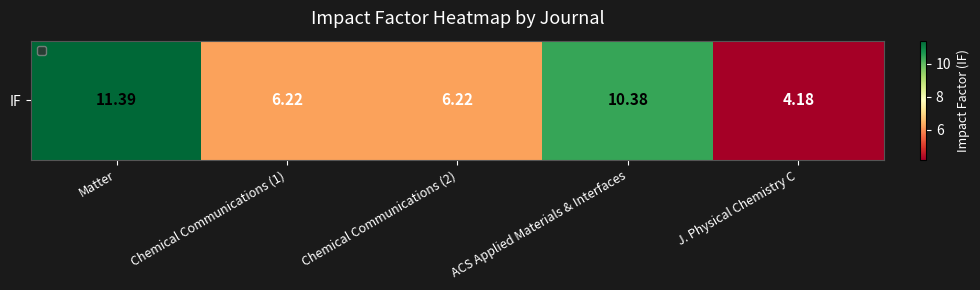

Count the number of categories in the chart.

5